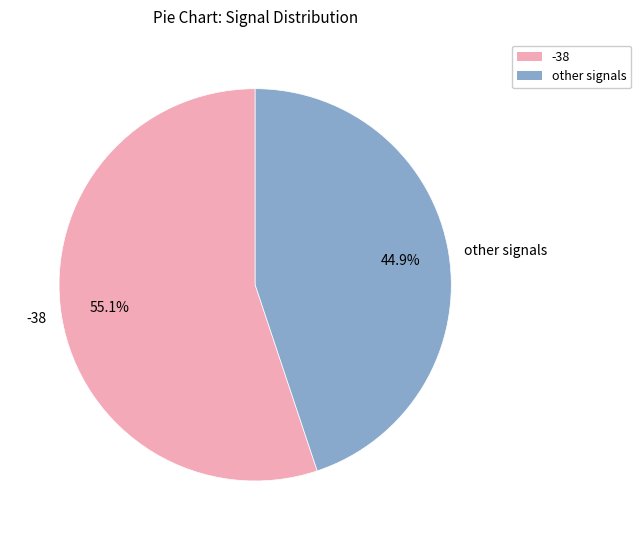

What percentage is NOT represented by -38?

44.9%